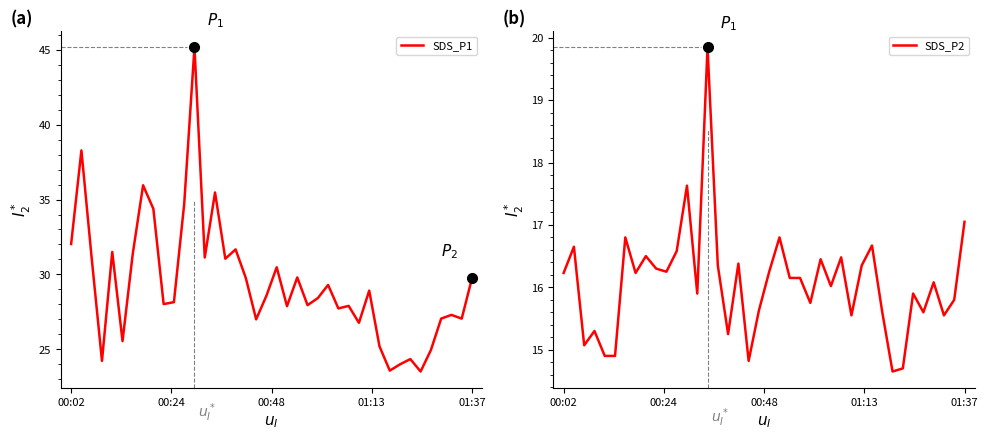

What is the minimum value for SDS_P1?

23.5